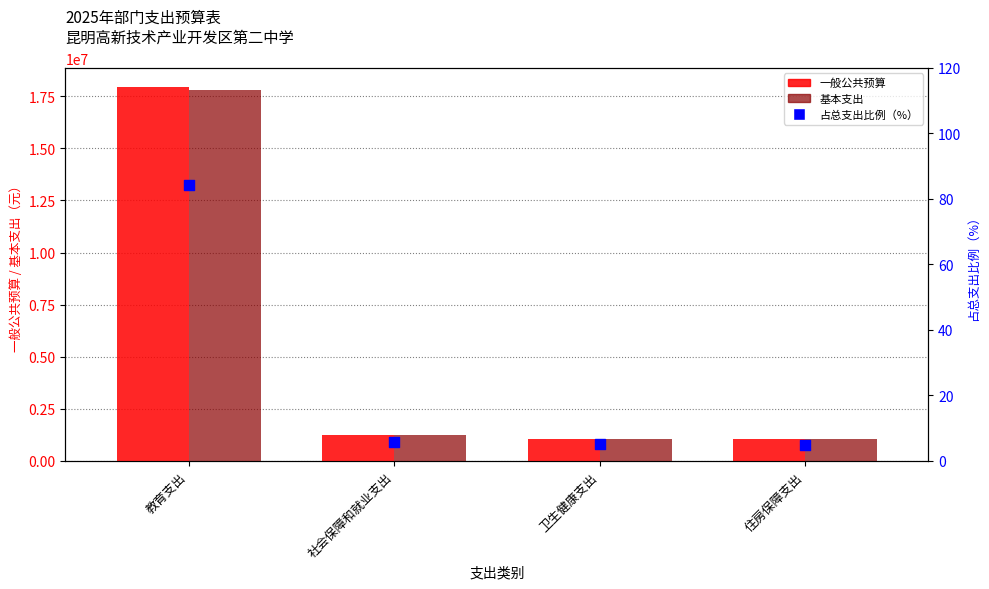

What is the total value across all series at 教育支出?

35734664.2